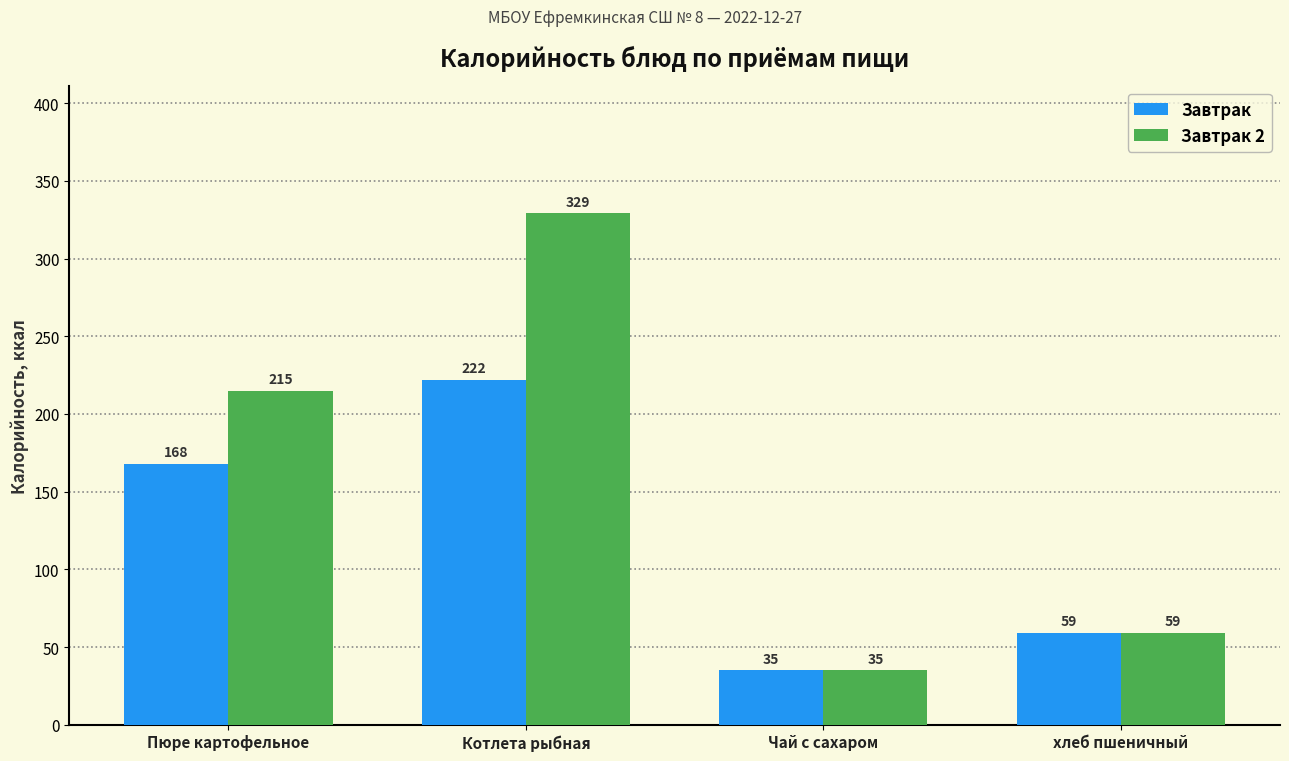

What is the difference between the maximum and minimum values in the Завтрак 2 series?

294.0